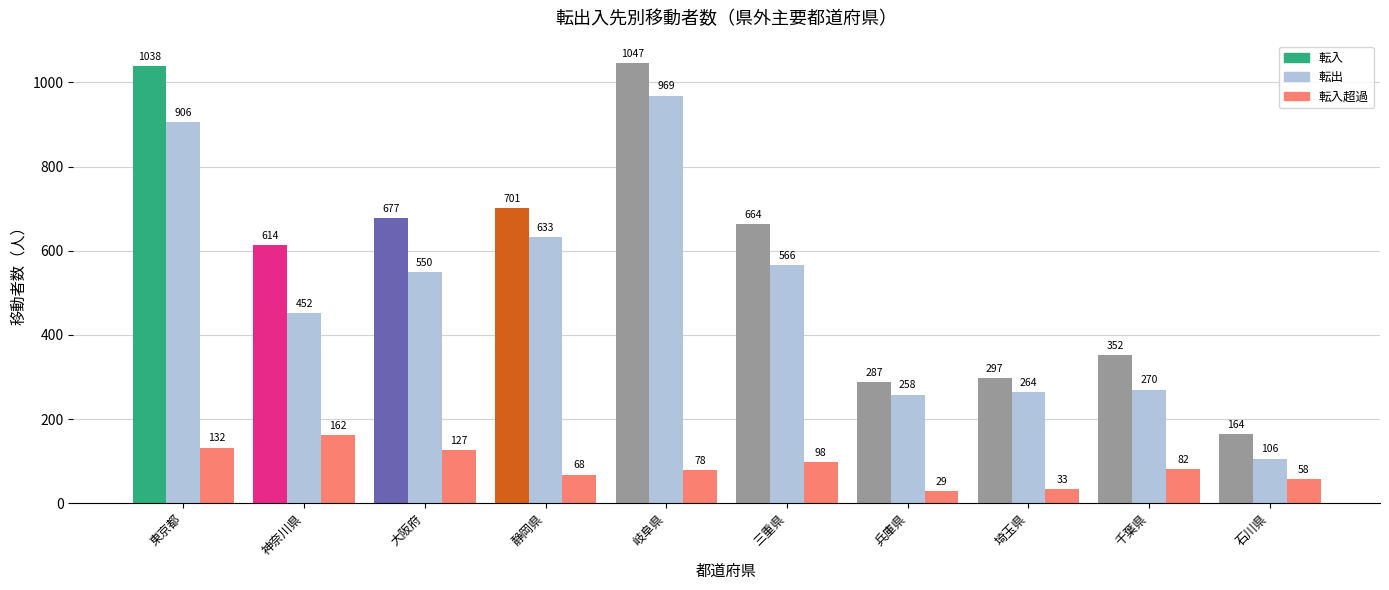

What is the label of the 8th bar from the left?

埼玉県